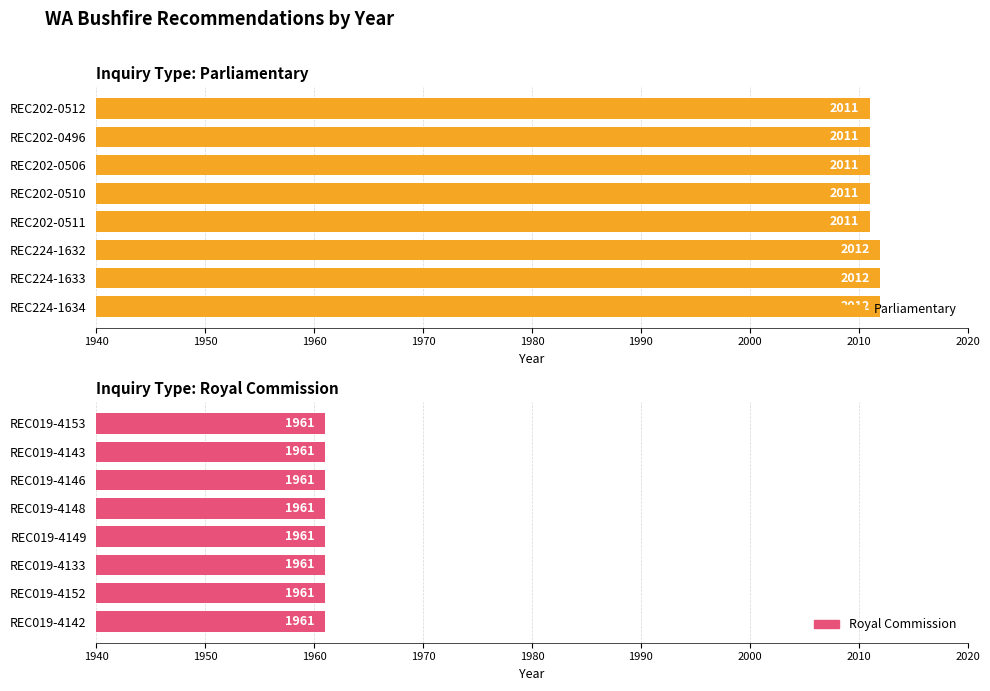

Rank the series by their maximum value, from lowest to highest.

Royal Commission, Parliamentary